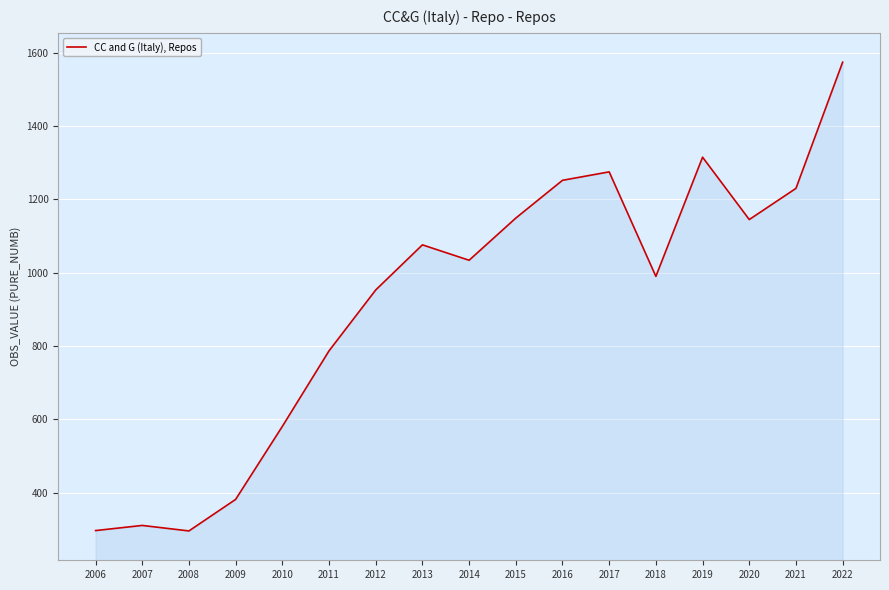

What is the difference between the maximum and minimum values?

1278